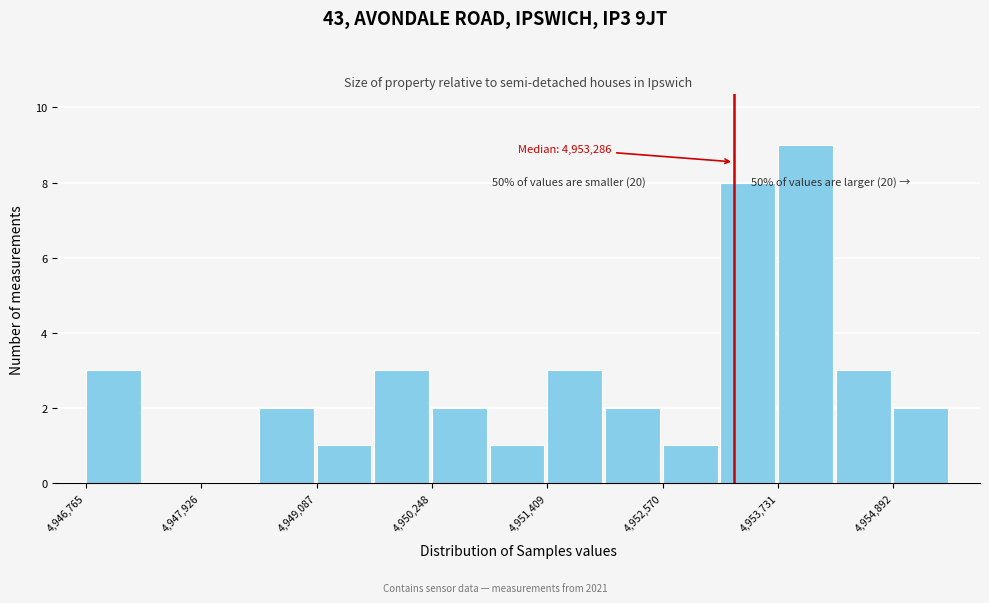

Read against the x-axis, roughly where is the centre of the tallest bar?

4954000